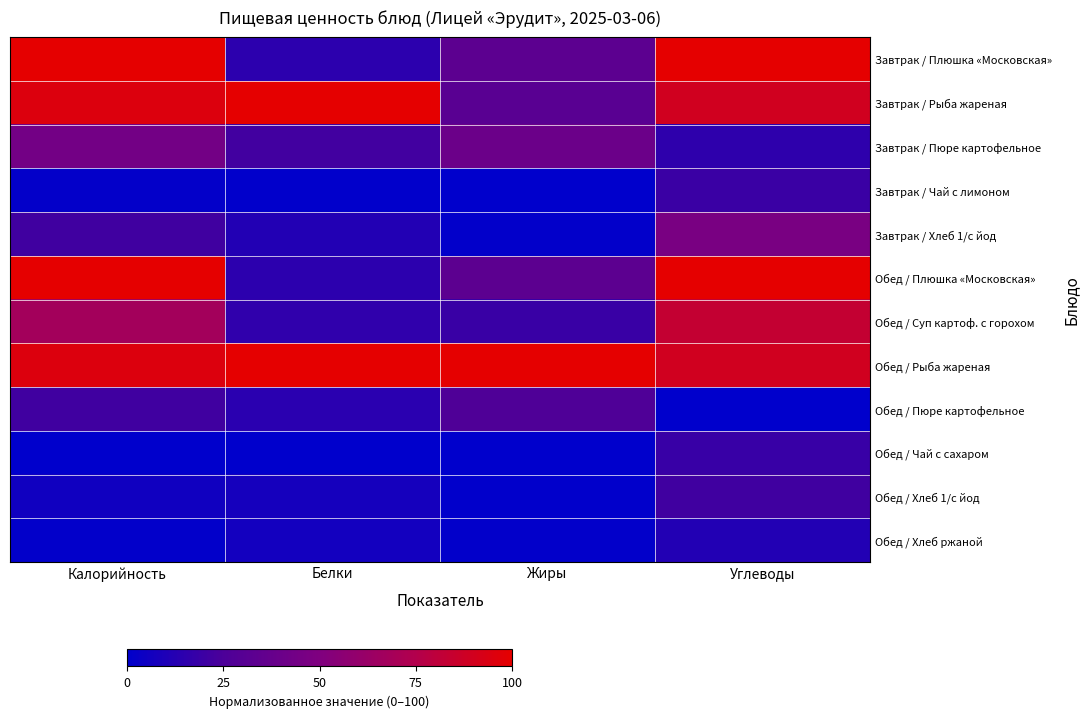

Reading left to right, what are all the values shown in this chart?

Завтрак / Плюшка «Московская»: Калорийность=100.0	Белки=14.6	Жиры=32.9	Углеводы=100.0
Завтрак / Рыба жареная: Калорийность=95.4	Белки=100.0	Жиры=31.5	Углеводы=89.5
Завтрак / Пюре картофельное: Калорийность=44.4	Белки=21.6	Жиры=40.4	Углеводы=15.3
Завтрак / Чай с лимоном: Калорийность=1.3	Белки=0.6	Жиры=0.0	Углеводы=19.5
Завтрак / Хлеб 1/с йод: Калорийность=21.3	Белки=11.7	Жиры=1.0	Углеводы=47.2
Обед / Плюшка «Московская»: Калорийность=100.0	Белки=14.6	Жиры=32.9	Углеводы=100.0
Обед / Суп картоф. с горохом: Калорийность=67.3	Белки=16.0	Жиры=18.9	Углеводы=83.6
Обед / Рыба жареная: Калорийность=95.4	Белки=100.0	Жиры=100.0	Углеводы=89.5
Обед / Пюре картофельное: Калорийность=21.2	Белки=14.0	Жиры=26.7	Углеводы=0.0
Обед / Чай с сахаром: Калорийность=0.0	Белки=0.0	Жиры=0.0	Углеводы=18.4
Обед / Хлеб 1/с йод: Калорийность=5.8	Белки=7.4	Жиры=0.4	Углеводы=21.3
Обед / Хлеб ржаной: Калорийность=1.1	Белки=6.5	Жиры=1.1	Углеводы=11.4